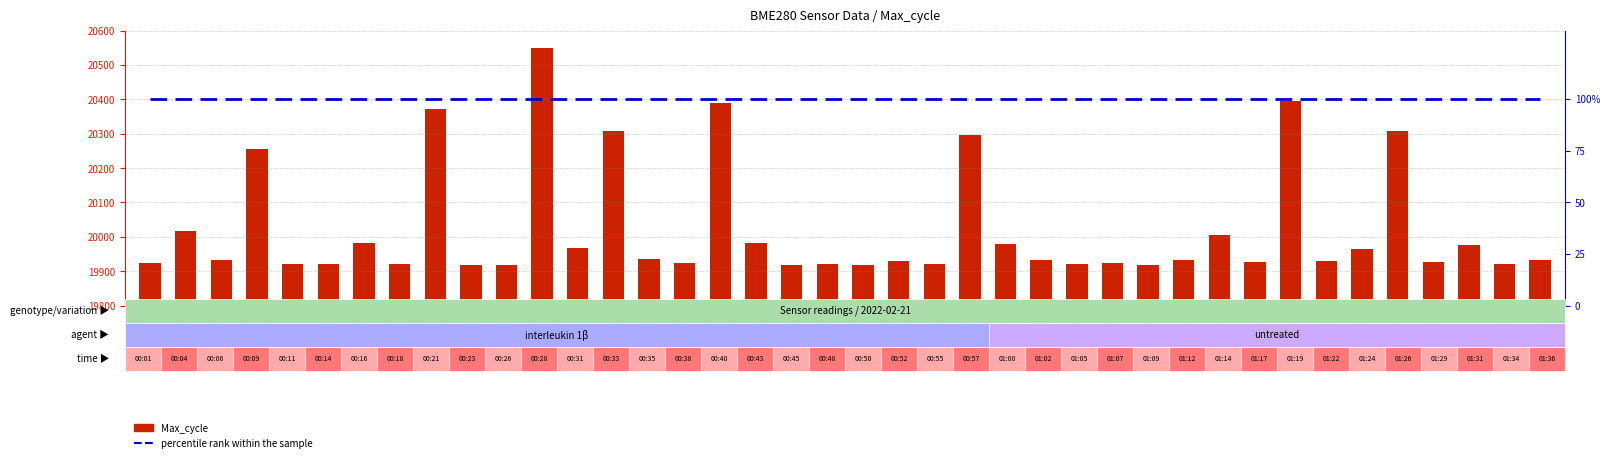

Reading right to left, list all the values displayed in this chart.

Max_cycle: 01:36=19932	01:34=19921	01:31=19975	01:29=19928	01:26=20308	01:24=19966	01:22=19930	01:19=20396	01:17=19928	01:14=20005	01:12=19932	01:09=19917	01:07=19924	01:05=19921	01:02=19932	01:00=19979	00:57=20296	00:55=19922	00:52=19931	00:50=19917	00:48=19921	00:45=19918	00:43=19982	00:40=20389	00:38=19925	00:35=19936	00:33=20308	00:31=19967	00:28=20549	00:26=19917	00:23=19917	00:21=20371	00:18=19921	00:16=19983	00:14=19922	00:11=19922	00:09=20256	00:06=19932	00:04=20016	00:01=19925
percentile rank within the sample: 01:36=100	01:34=100	01:31=100	01:29=100	01:26=100	01:24=100	01:22=100	01:19=100	01:17=100	01:14=100	01:12=100	01:09=100	01:07=100	01:05=100	01:02=100	01:00=100	00:57=100	00:55=100	00:52=100	00:50=100	00:48=100	00:45=100	00:43=100	00:40=100	00:38=100	00:35=100	00:33=100	00:31=100	00:28=100	00:26=100	00:23=100	00:21=100	00:18=100	00:16=100	00:14=100	00:11=100	00:09=100	00:06=100	00:04=100	00:01=100